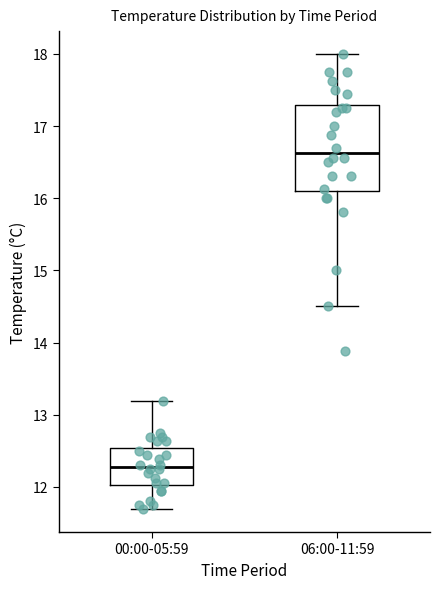

Which box's median line is the lowest?

00:00-05:59